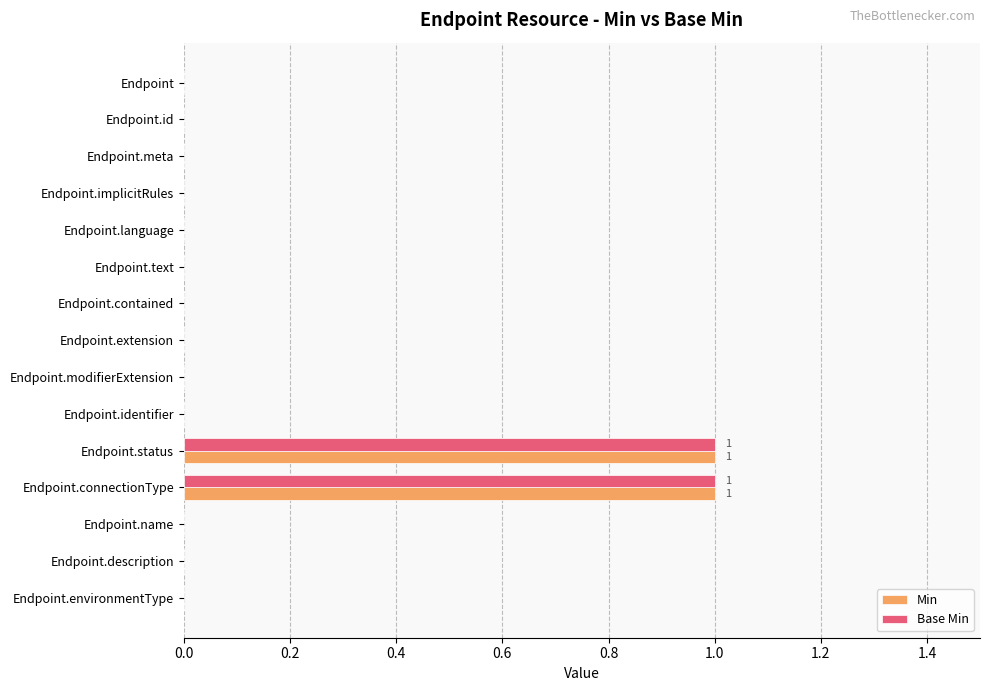

True or false: Base Min has a value of 1 at Endpoint.text.

False